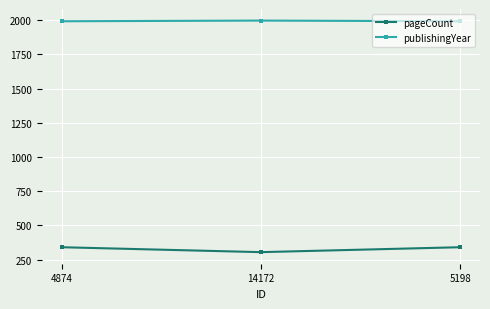

Read the publishingYear value at 4874.

1993